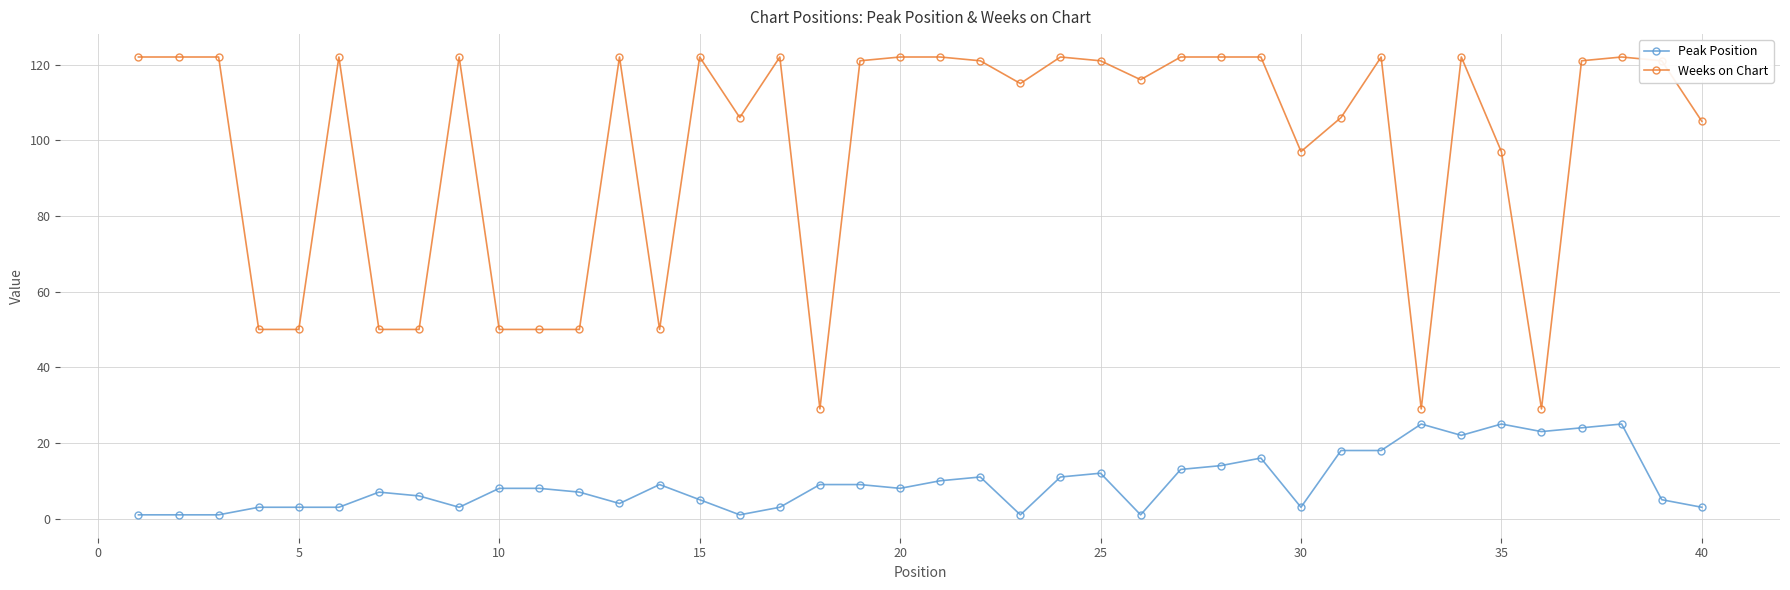

True or false: Weeks on Chart has more than 2 points higher than both neighbors.

True